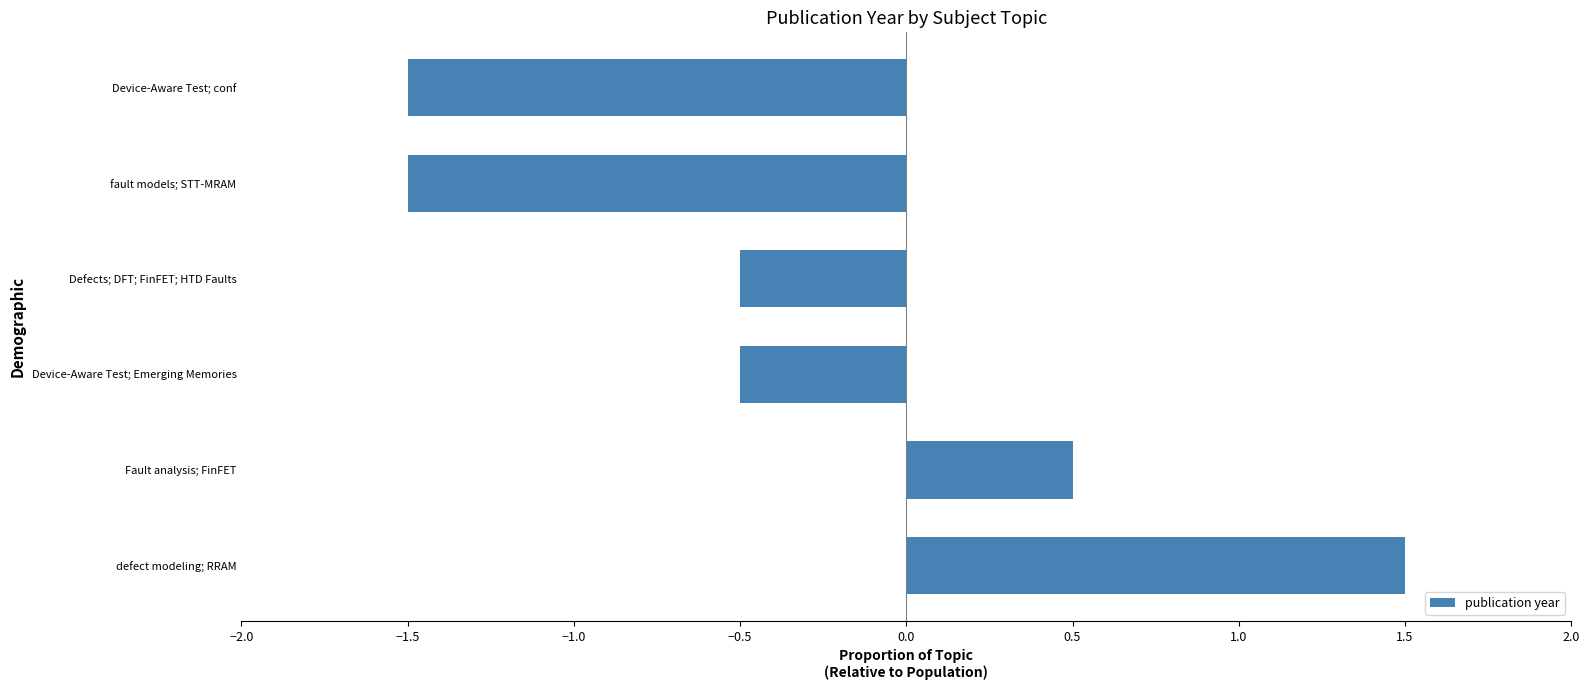

Which has a higher value, fault models; STT-MRAM or Fault analysis; FinFET?

Fault analysis; FinFET